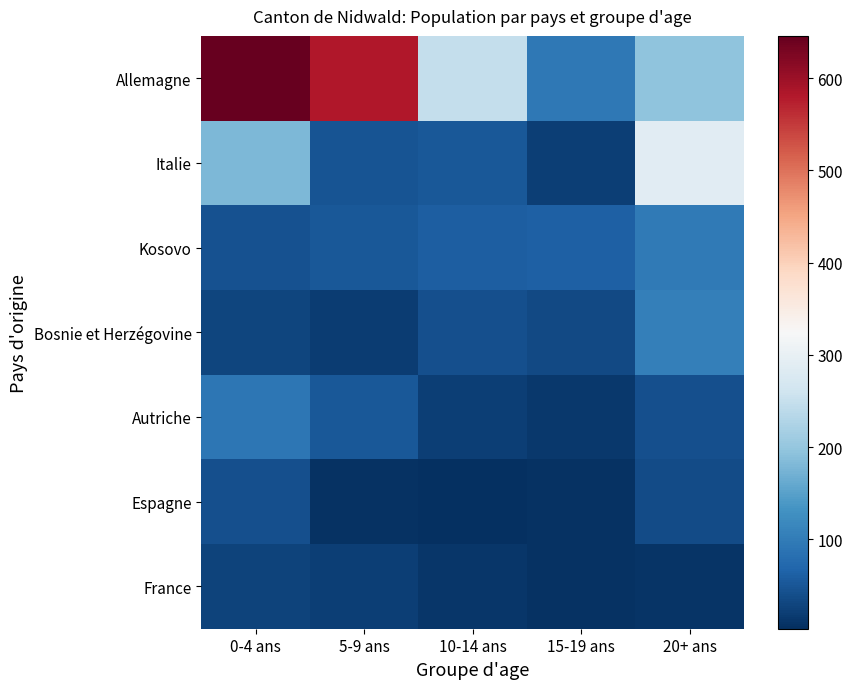

Between 0-4 ans and 15-19 ans, which series saw the biggest shift?

Allemagne